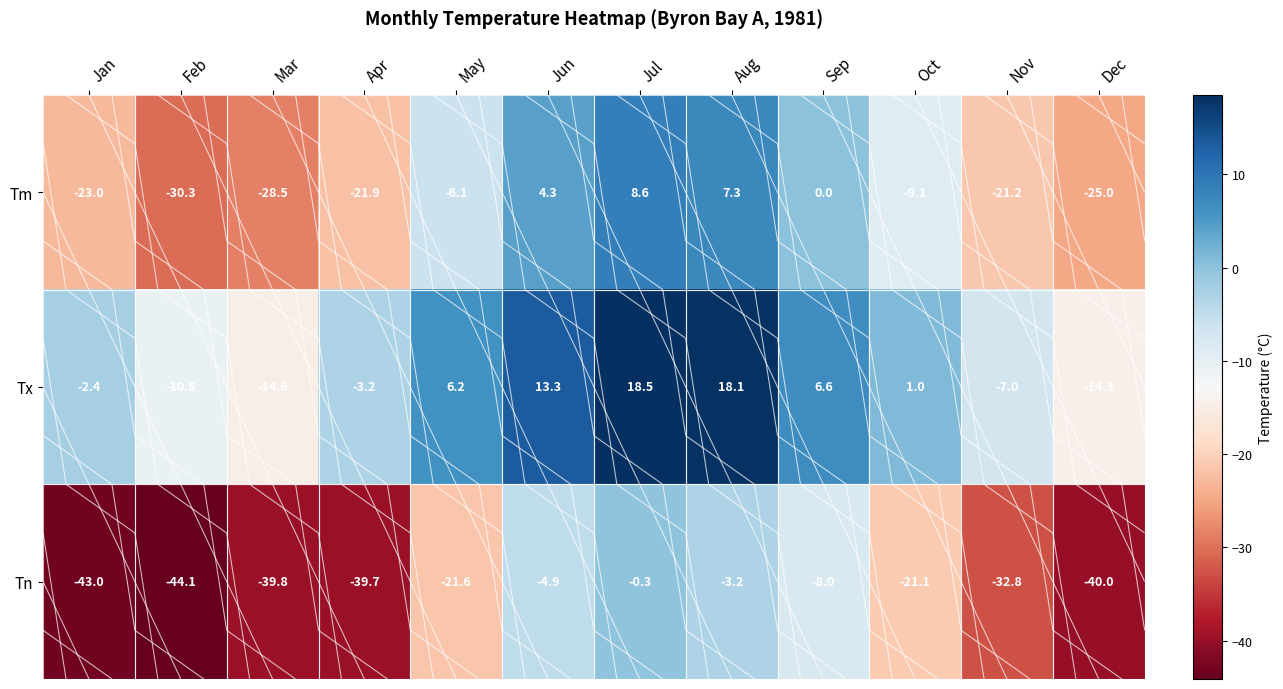

The value of Tm at Jun is 4.3. True or false?

True